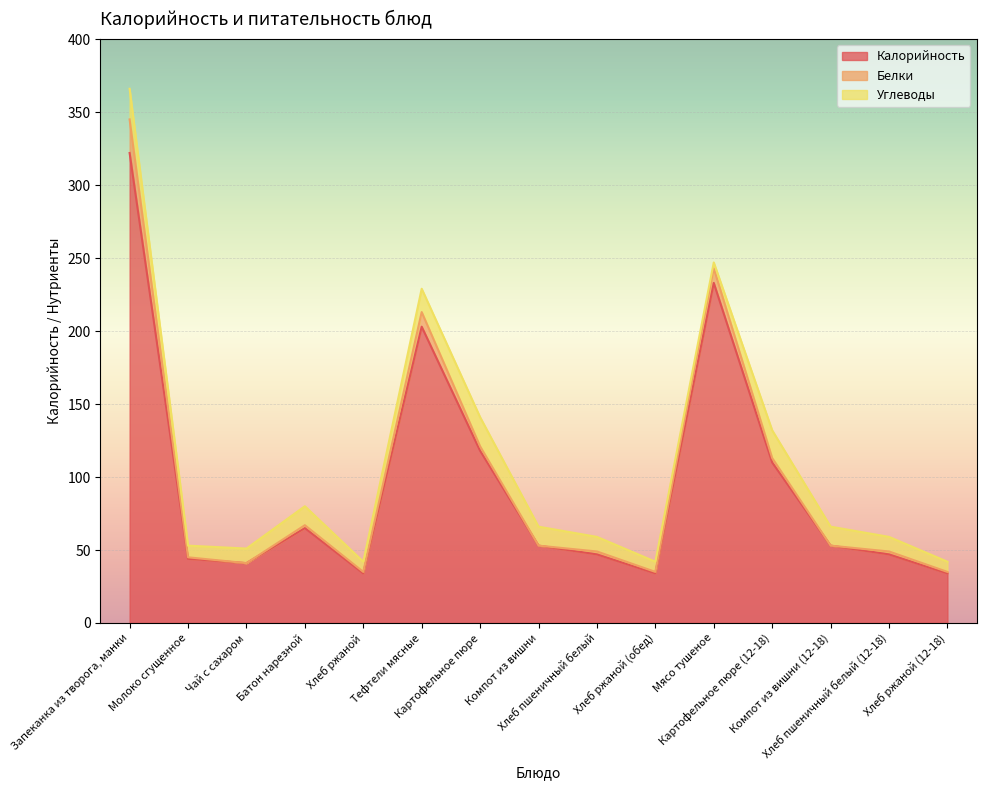

What is the label of the 10th point from the right?

Тефтели мясные